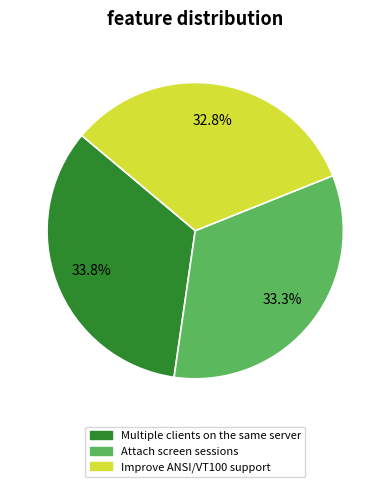

True or false: Multiple clients on the same server accounts for 34% of the total.

True